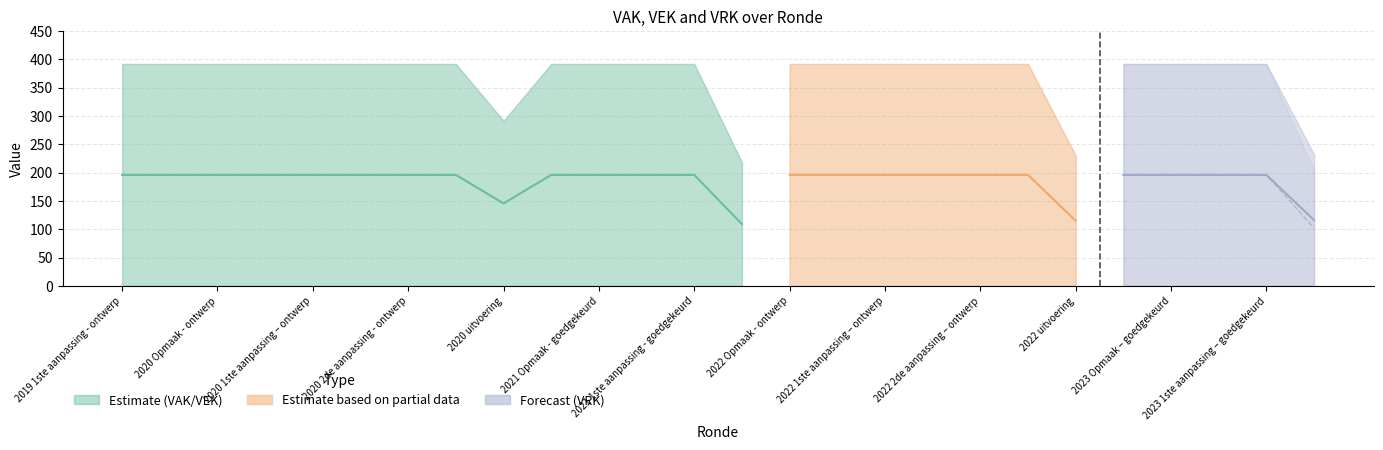

Which series has the widest spread of values?

VEK